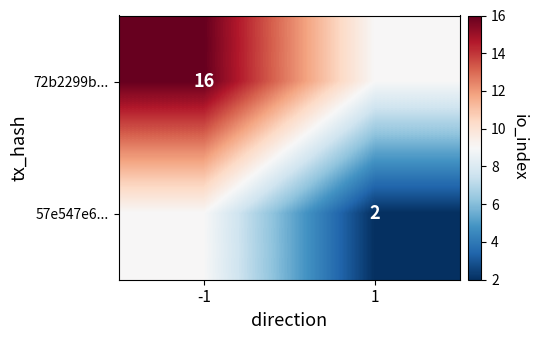

True or false: 57e547e6... has a value of 2 at 1.

True